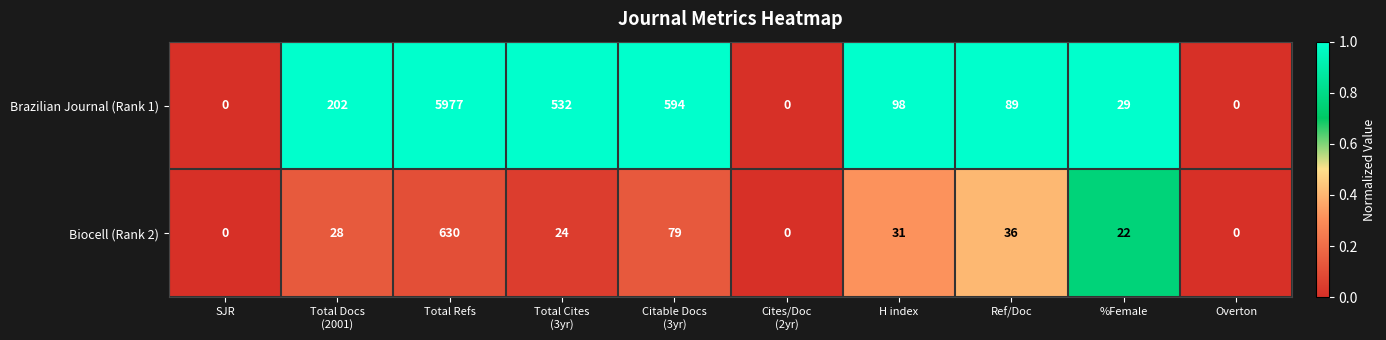

Which label corresponds to the largest value in the chart?

Total Refs